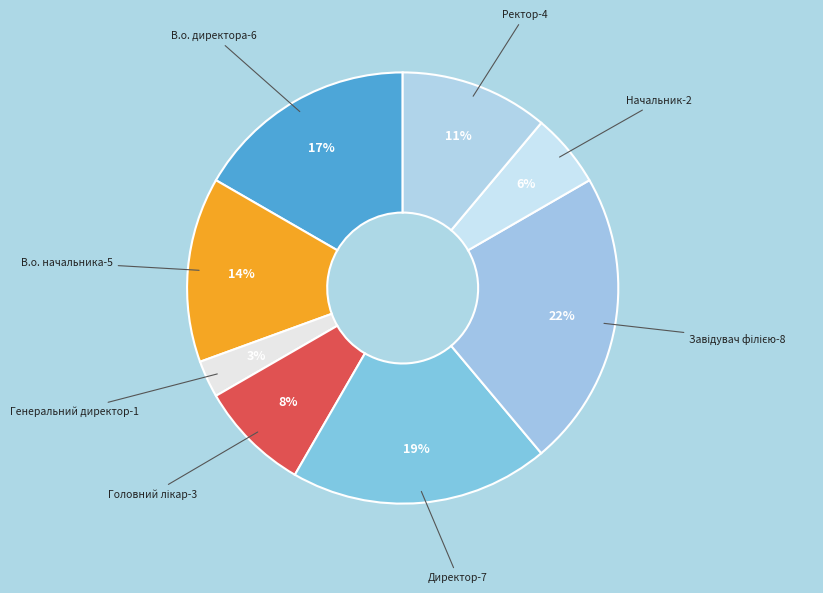

What is the smallest slice in the pie chart?

Генеральний директор